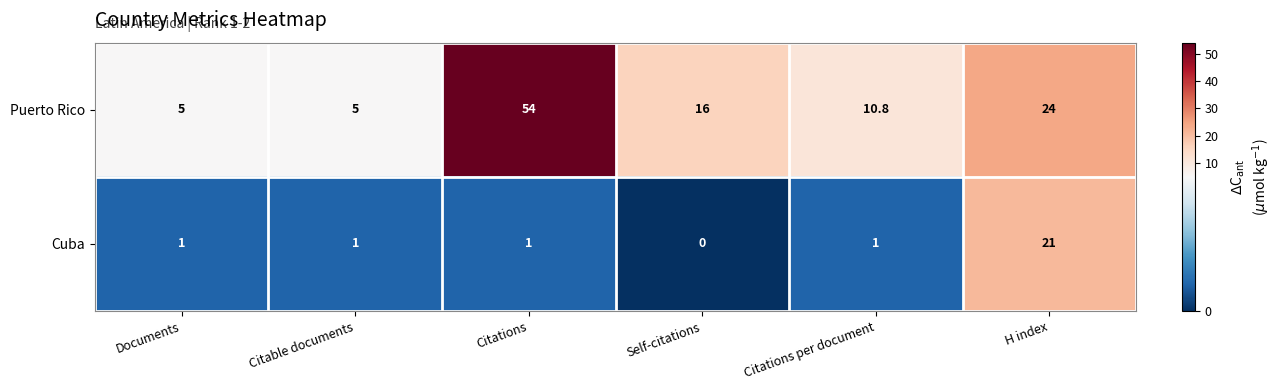

List the series in order of their overall mean, highest first.

Puerto Rico, Cuba